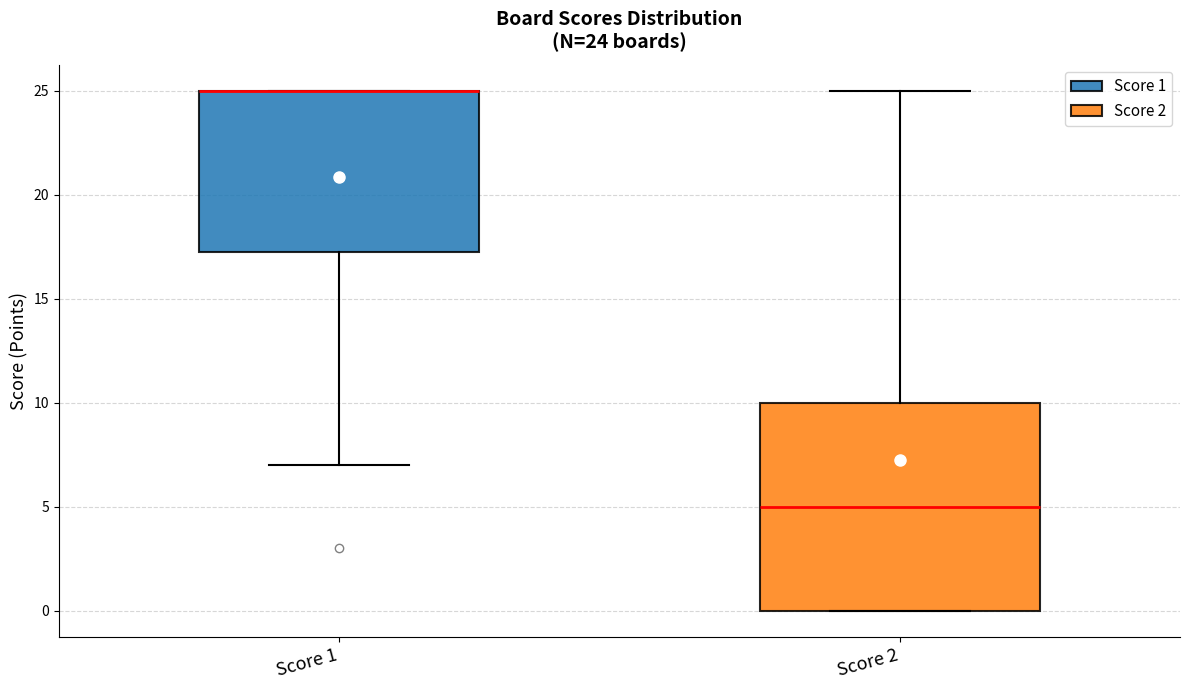

Which box is the tallest, from its lower edge to its upper edge?

Score 2